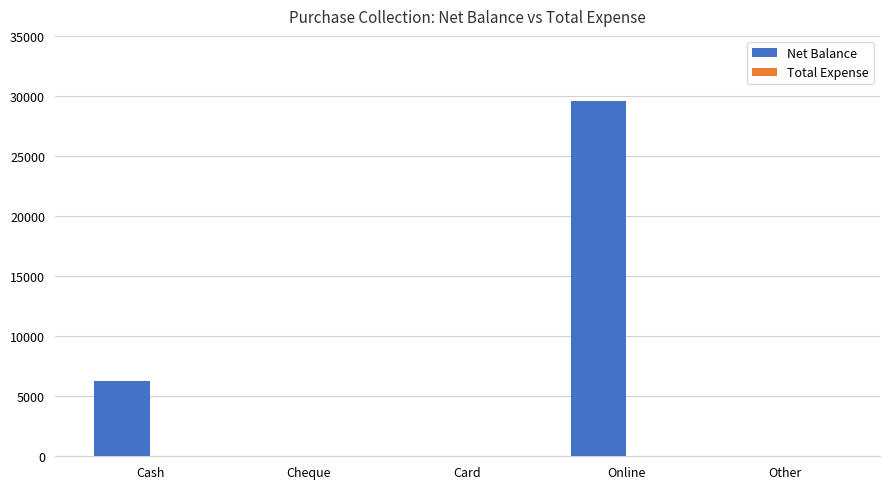

What is the greatest value displayed?

29600